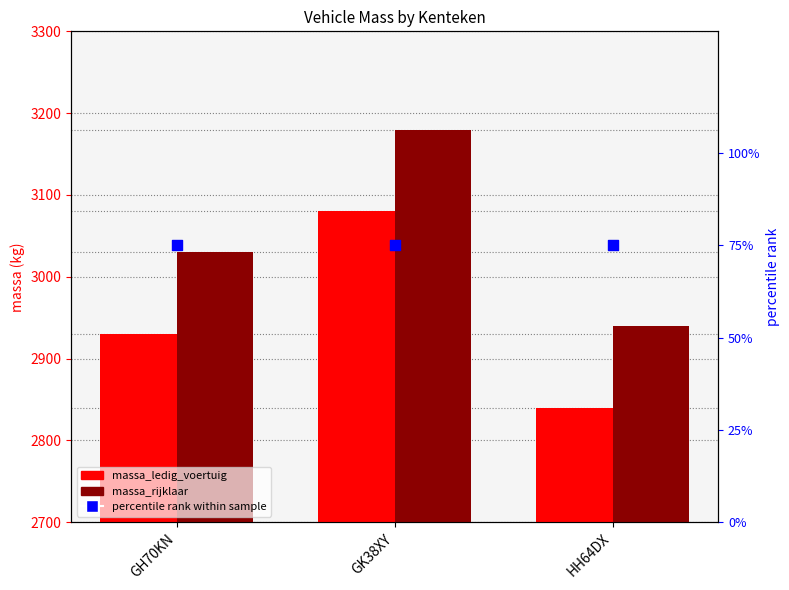

What are all the series names shown in the legend?

massa_ledig_voertuig, massa_rijklaar, percentile rank within sample